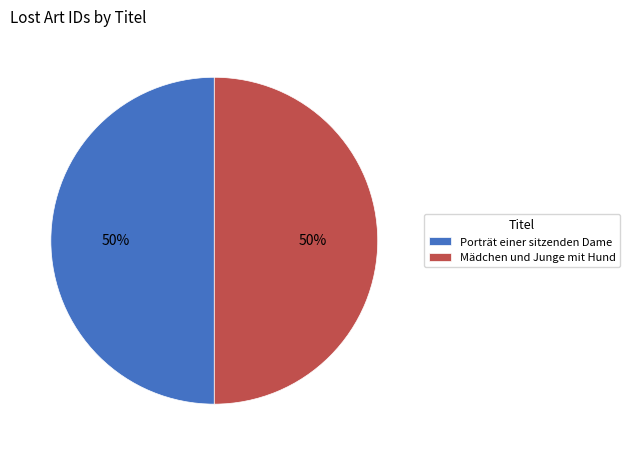

How many segments does this pie chart have?

2